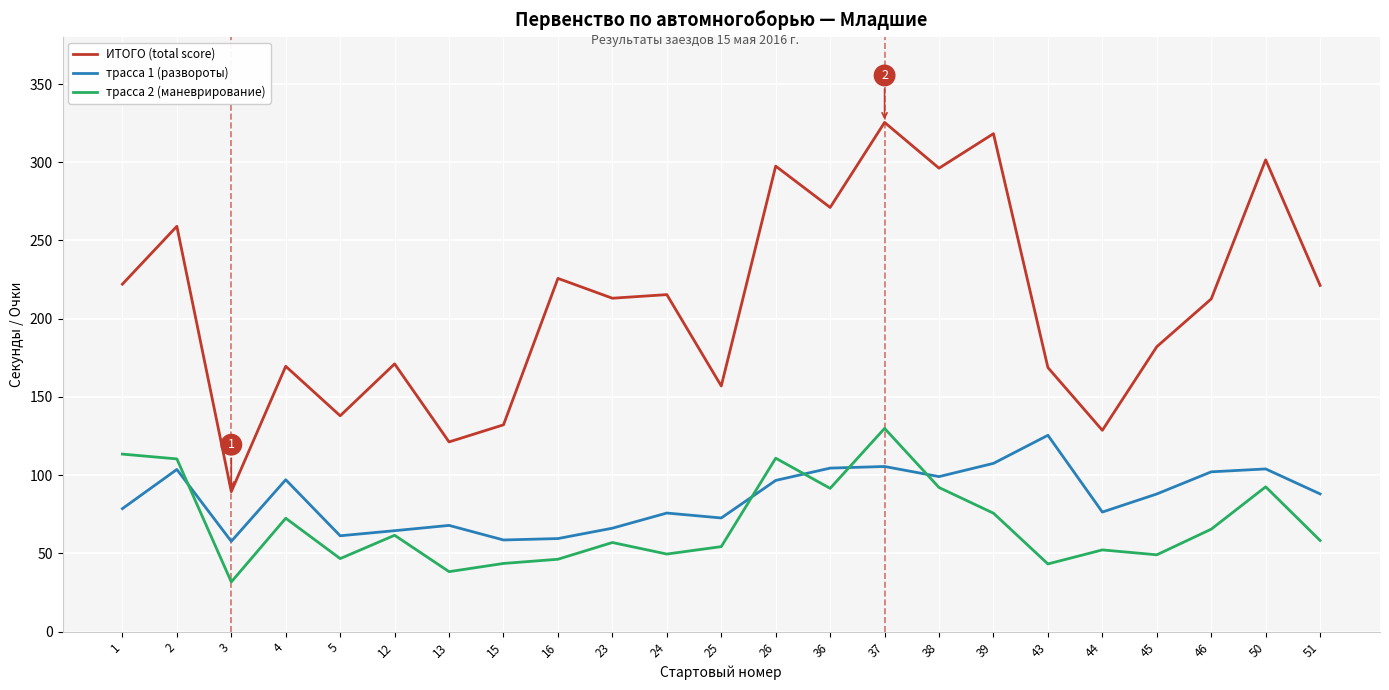

At which category is the sum across all series the highest?

37